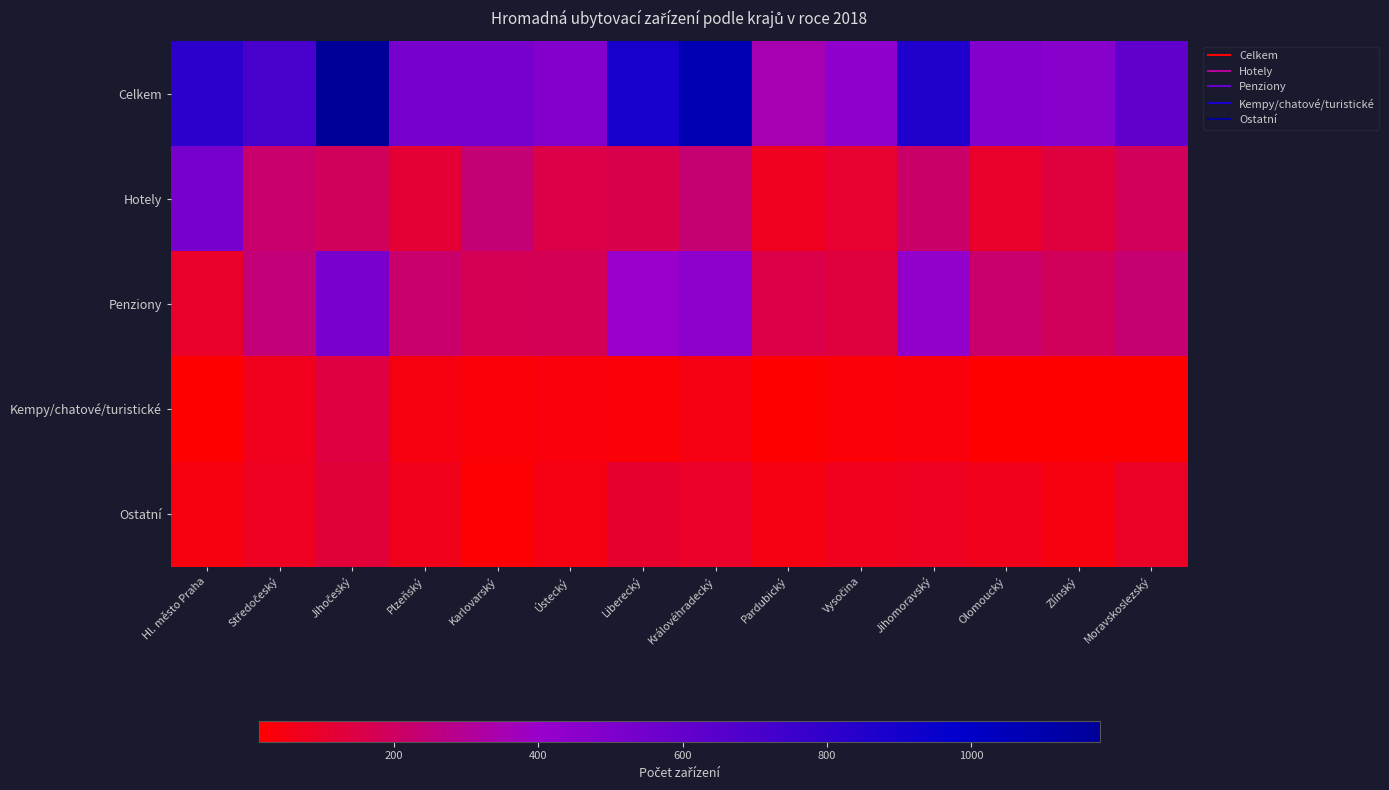

At Moravskoslezský, list the series in order from smallest to largest.

Kempy/chatové/turistické, Ostatní, Hotely, Penziony, Celkem